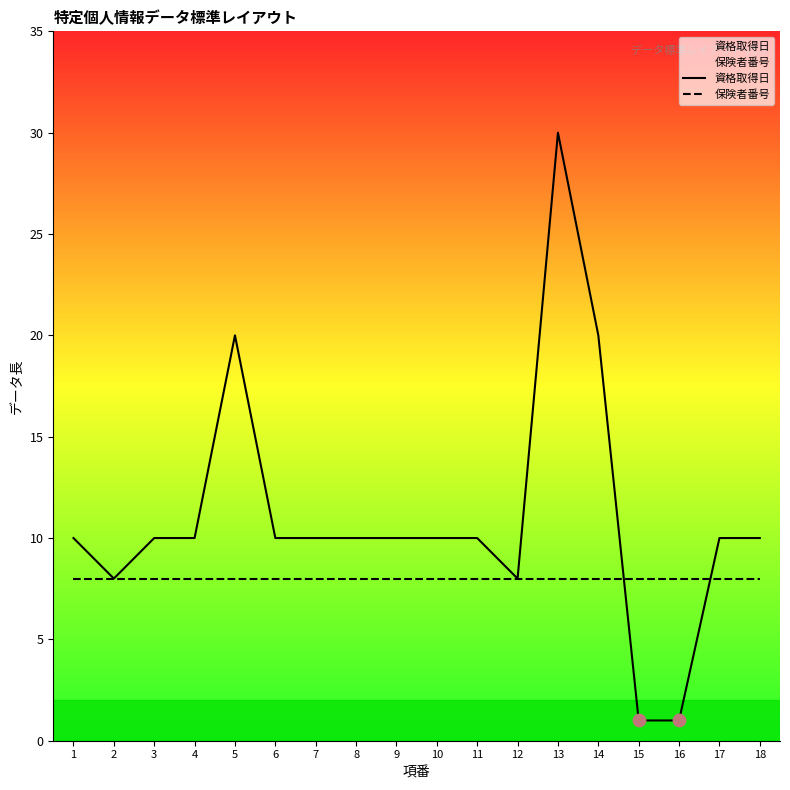

At how many categories does at least one series exceed 15?

3